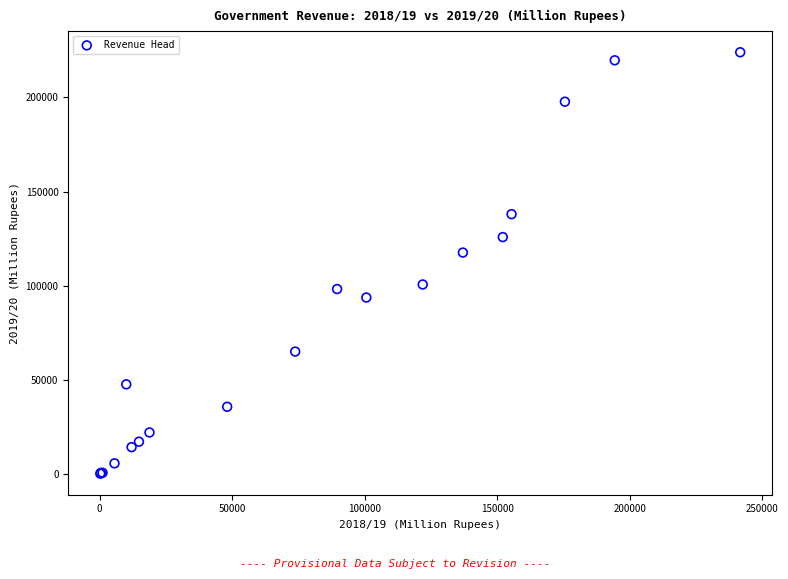

What Y value in the scatter plot is closest to 112064?

117585.6